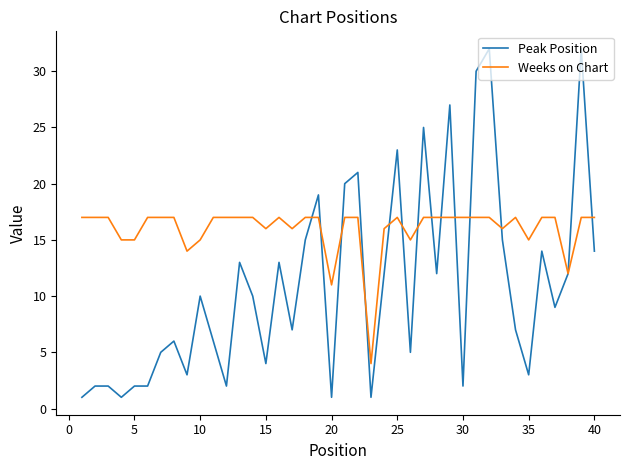

What is the average value of the Weeks on Chart series?

16